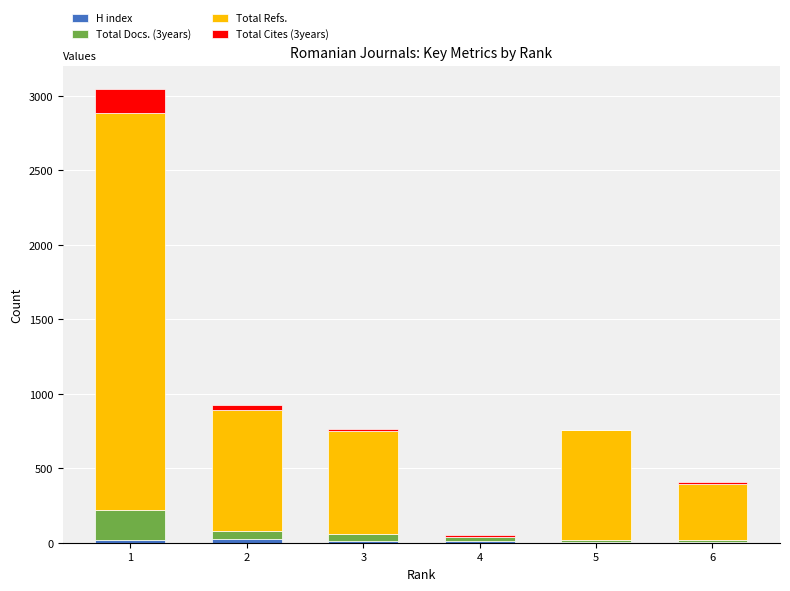

How many data points does each series have?

6